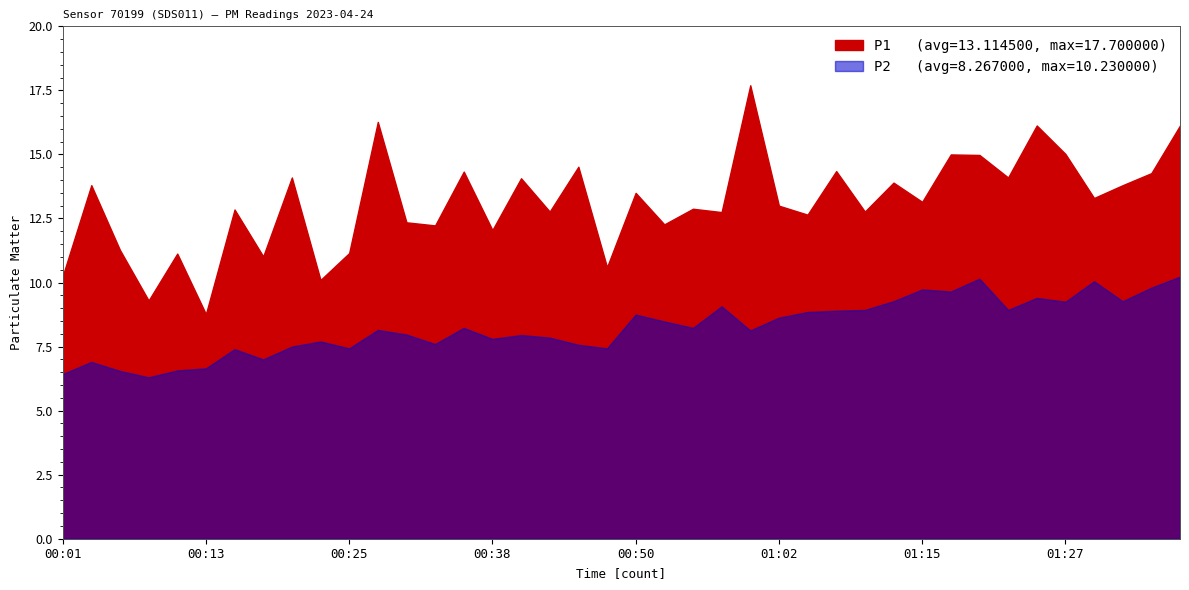

What is the sum of the P2 values at 00:06 and 00:45?

14.1